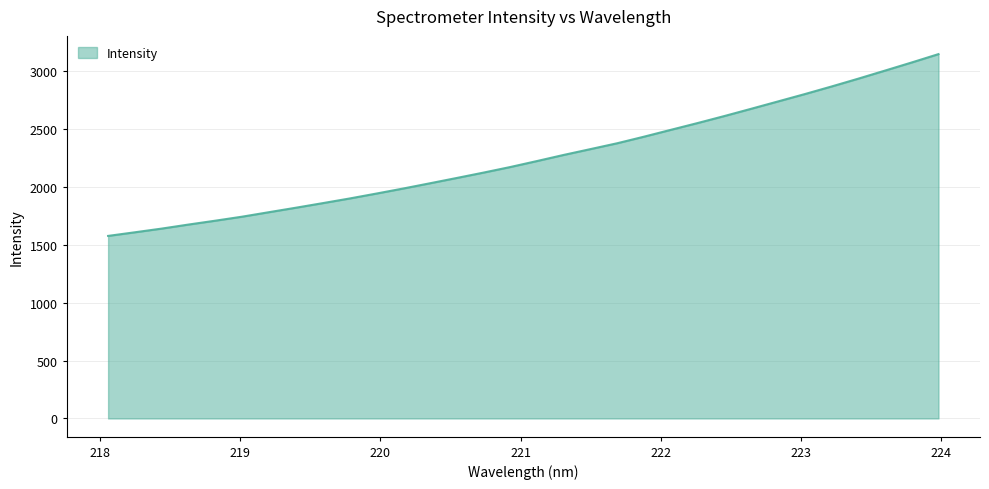

Reading left to right, extract all data points from this chart.

1576.0	1607.3	1639.1	1674.0	1707.4	1742.1	1780.8	1819.2	1858.7	1898.7	1941.2	1984.7	2030.1	2075.8	2122.3	2170.5	2222.2	2275.2	2325.5	2376.1	2432.8	2491.8	2550.4	2610.9	2673.5	2736.7	2800.1	2865.8	2933.3	3003.1	3073.4	3145.5